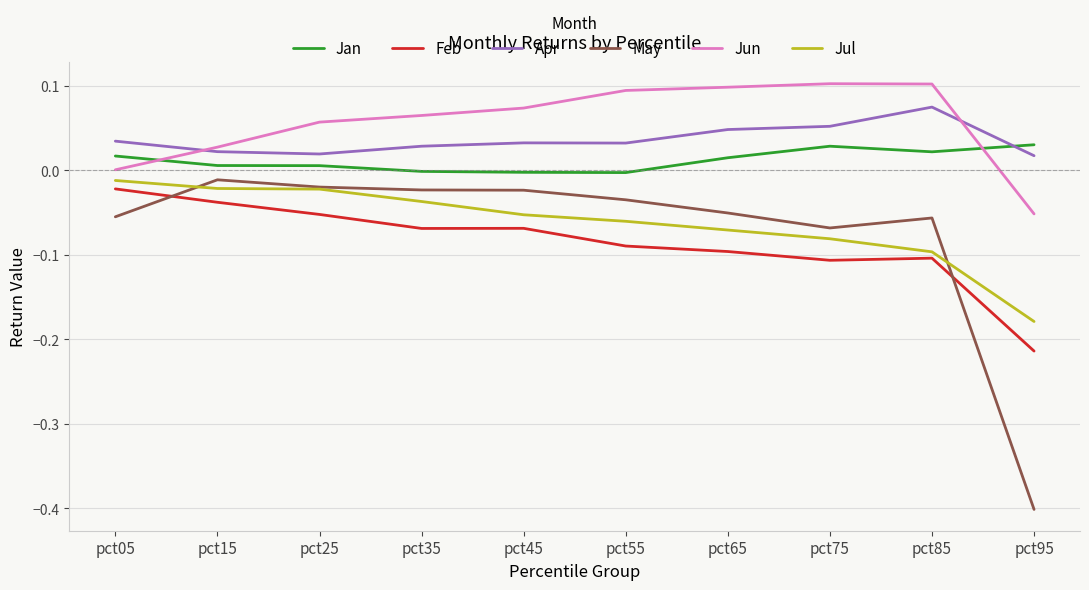

At which label does Feb reach its peak?

pct05